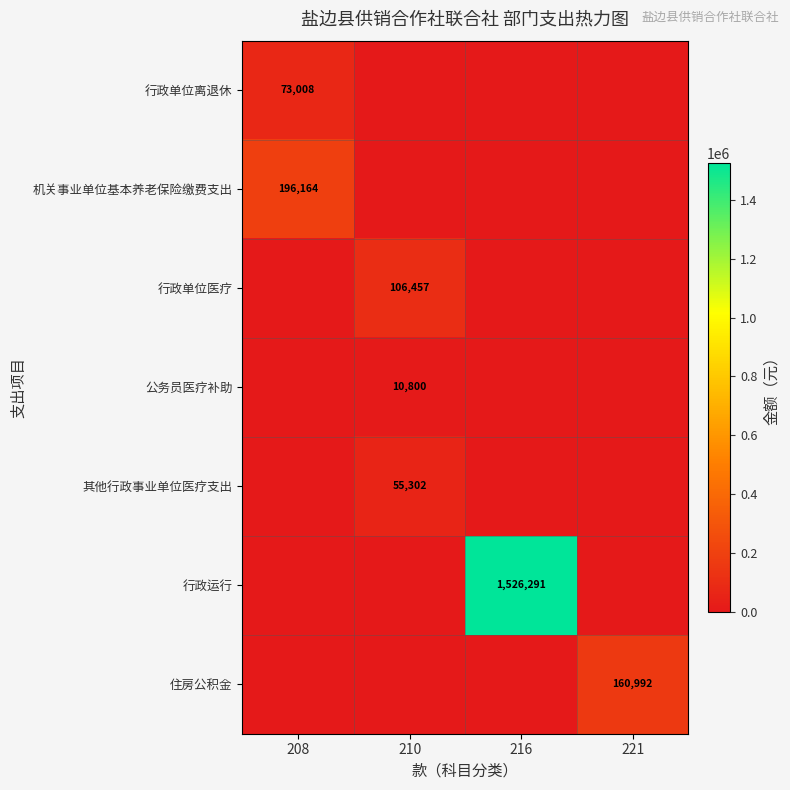

At which category is the sum across all series the highest?

216